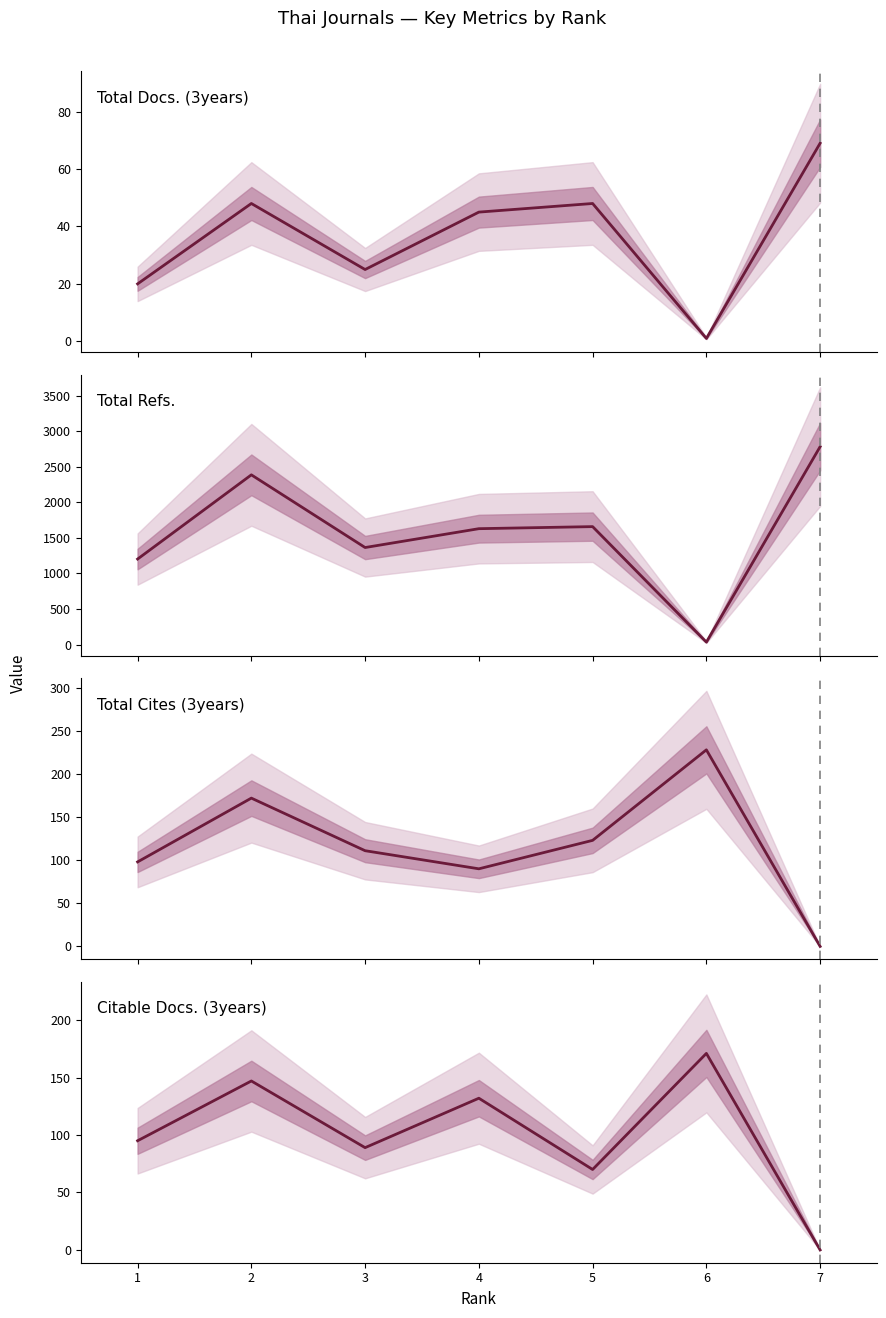

True or false: Total Cites (3years) has a value of 177 at 5.

False